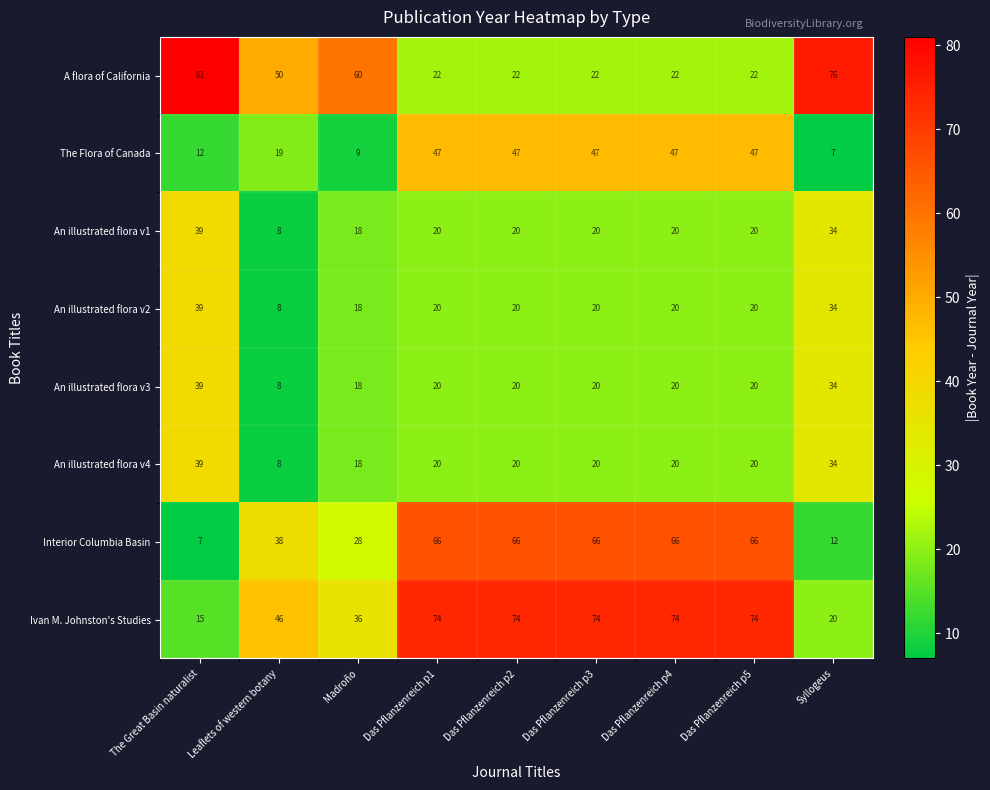

What is the approximate value of The Flora of Canada at Madroño, to the nearest 10?

10